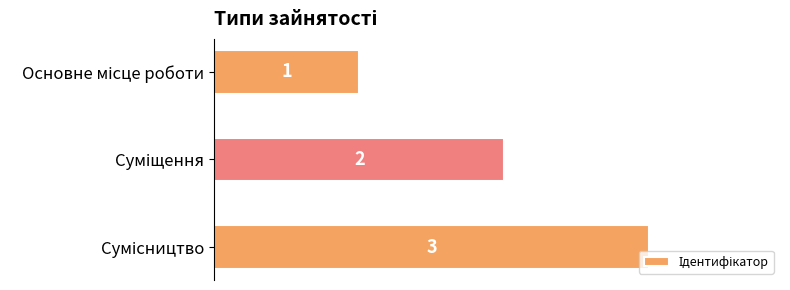

Does the chart contain stacked bars?

No